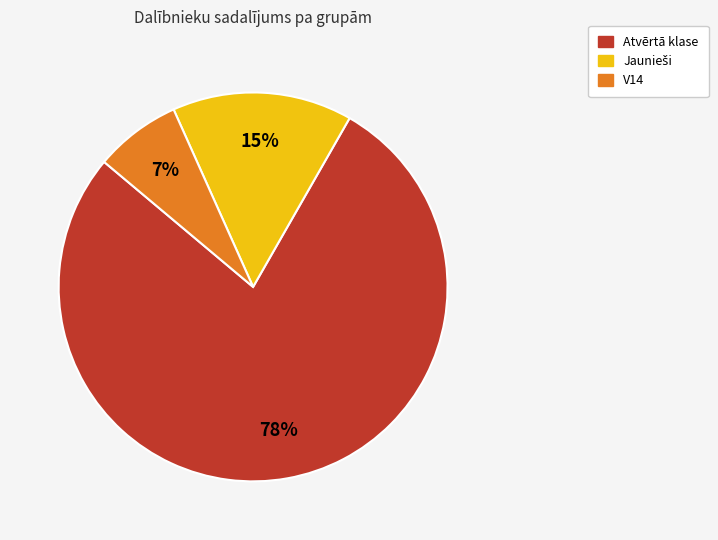

To the nearest percent, what portion does V14 represent?

7%